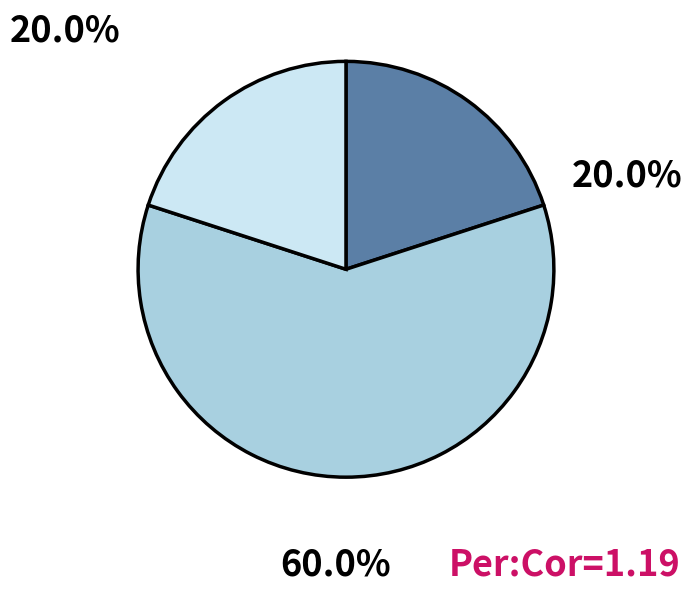

Is there any slice that represents more than half of the pie?

Yes